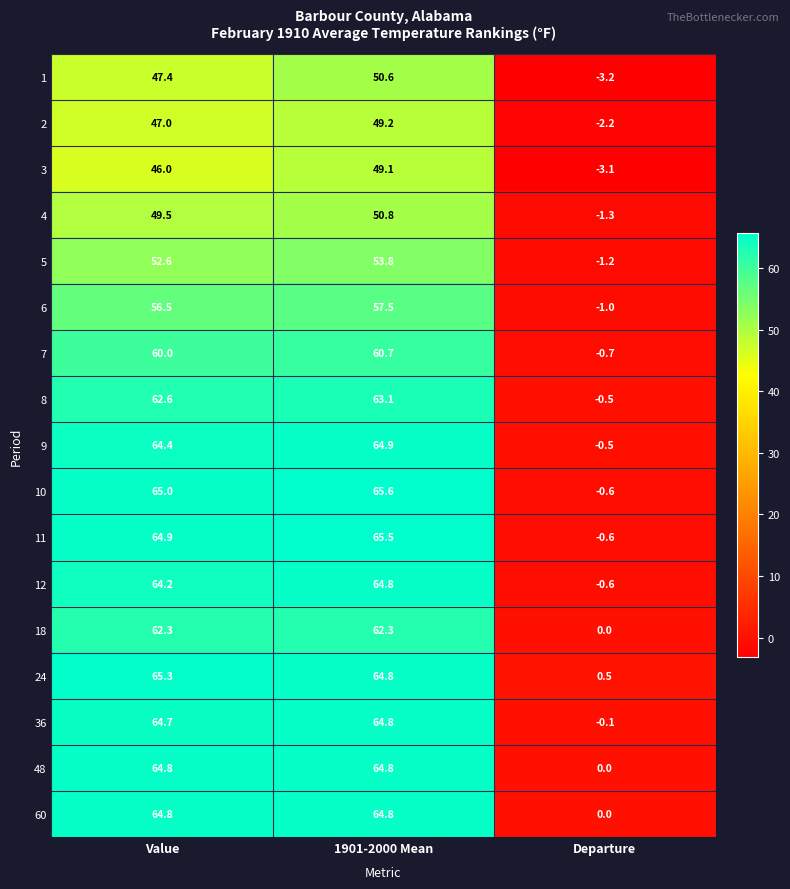

What is the total value across all series at Value?

1002.0